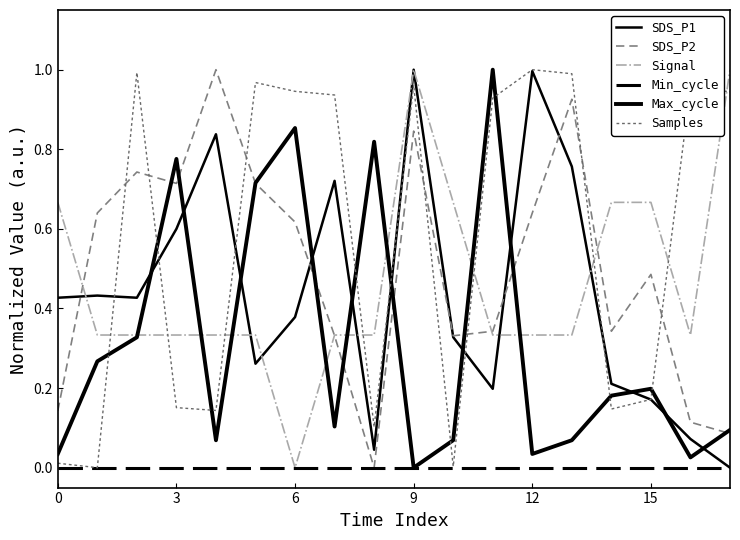

Is this an area chart (filled region under the line)?

No